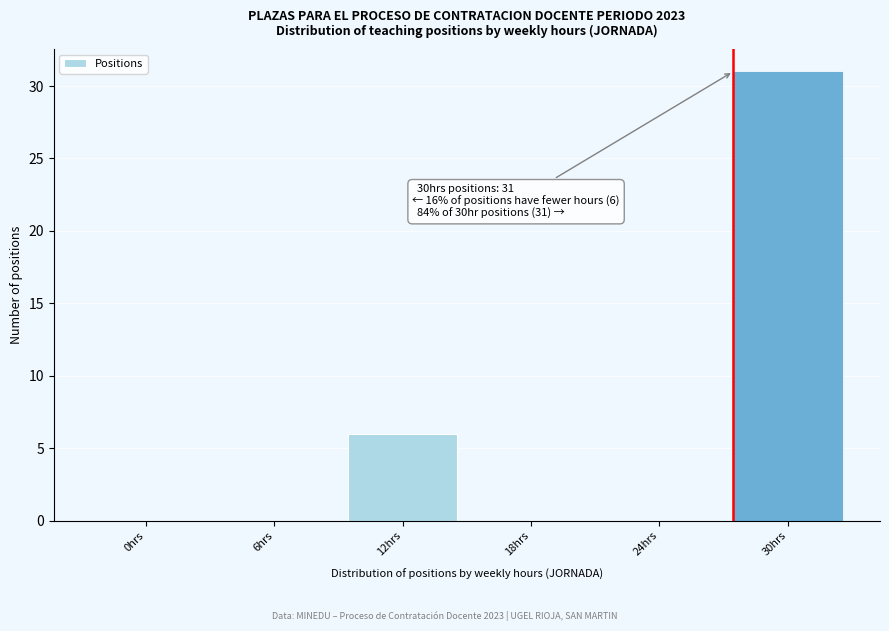

Reading left to right, transcribe all the data shown in this chart.

0hrs=0	6hrs=0	12hrs=6	18hrs=0	24hrs=0	30hrs=31